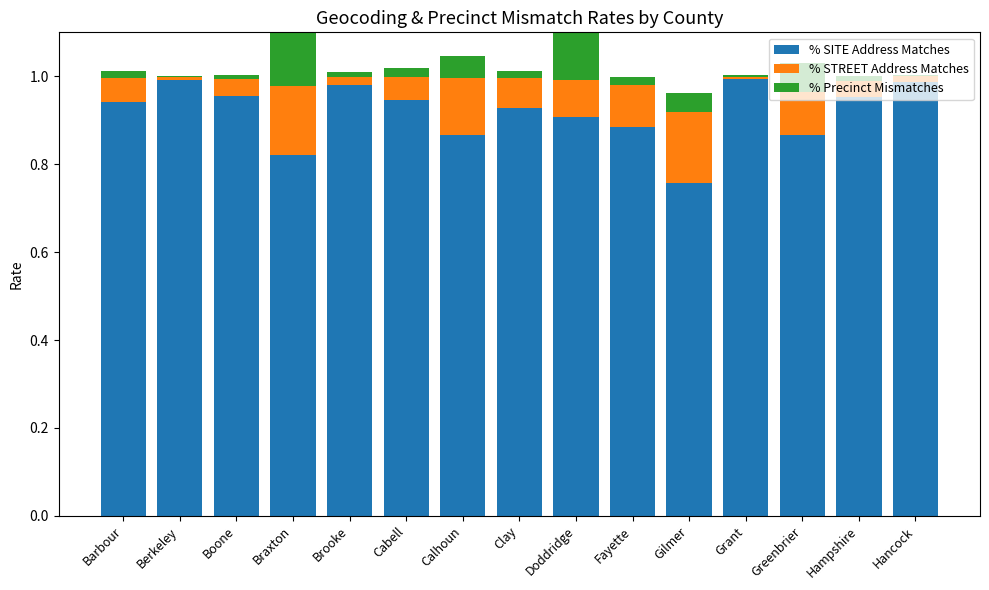

At which category does the chart reach its minimum across all series?

Berkeley